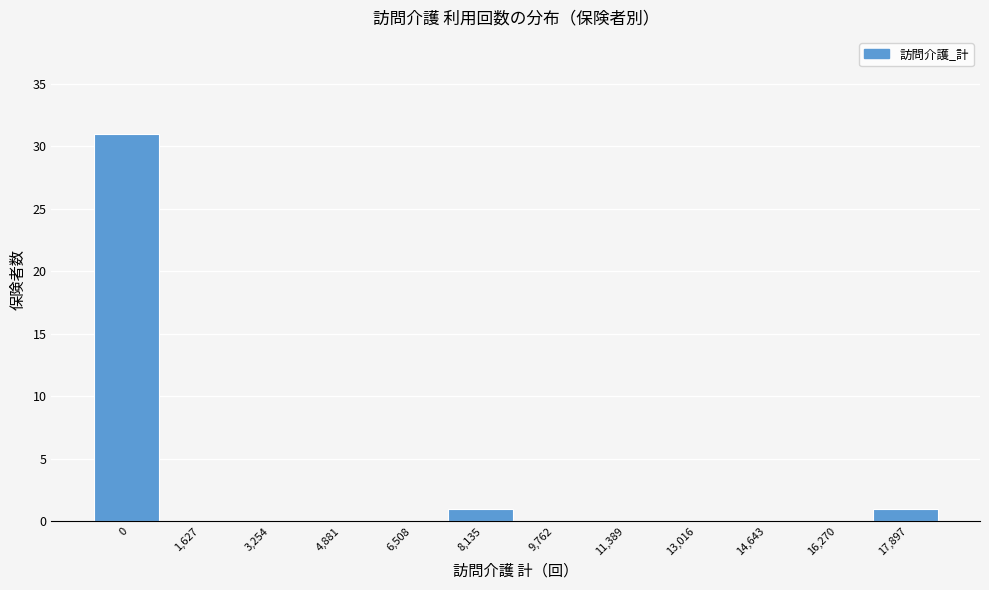

Reading right to left, transcribe all the data shown in this chart.

17,897=1	16,270=0	14,643=0	13,016=0	11,389=0	9,762=0	8,135=1	6,508=0	4,881=0	3,254=0	1,627=0	0=31